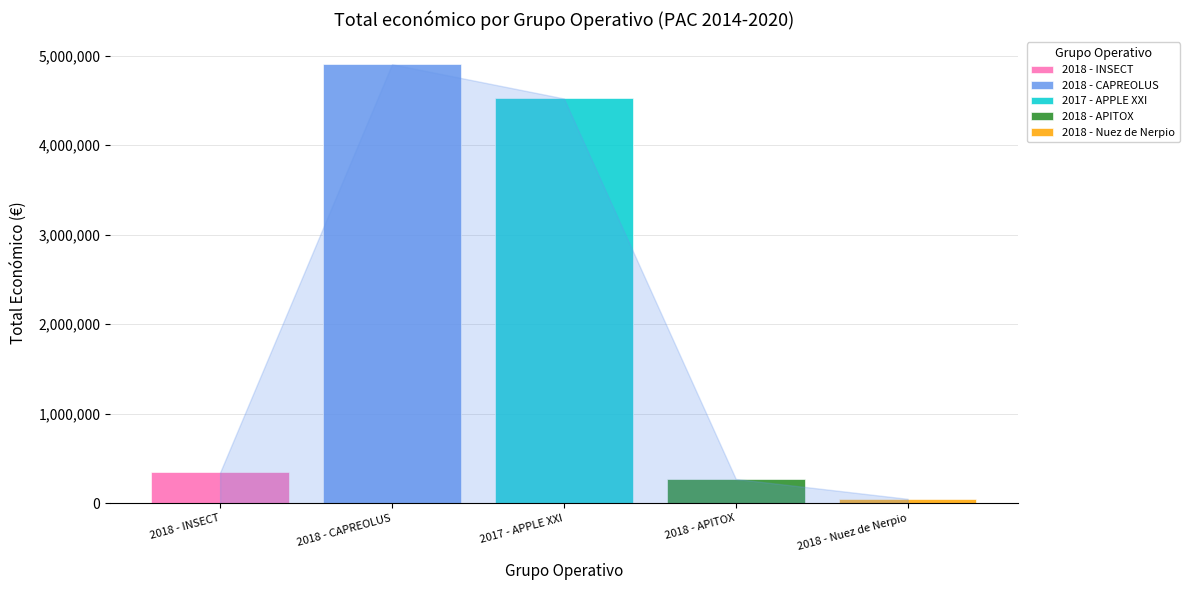

What is the greatest value displayed?

4902645